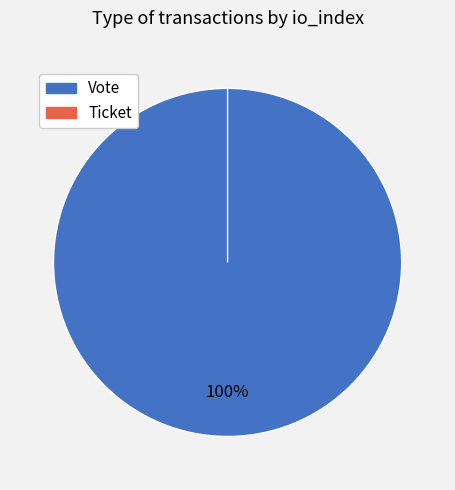

Rank the categories by value from lowest to highest.

Ticket, Vote